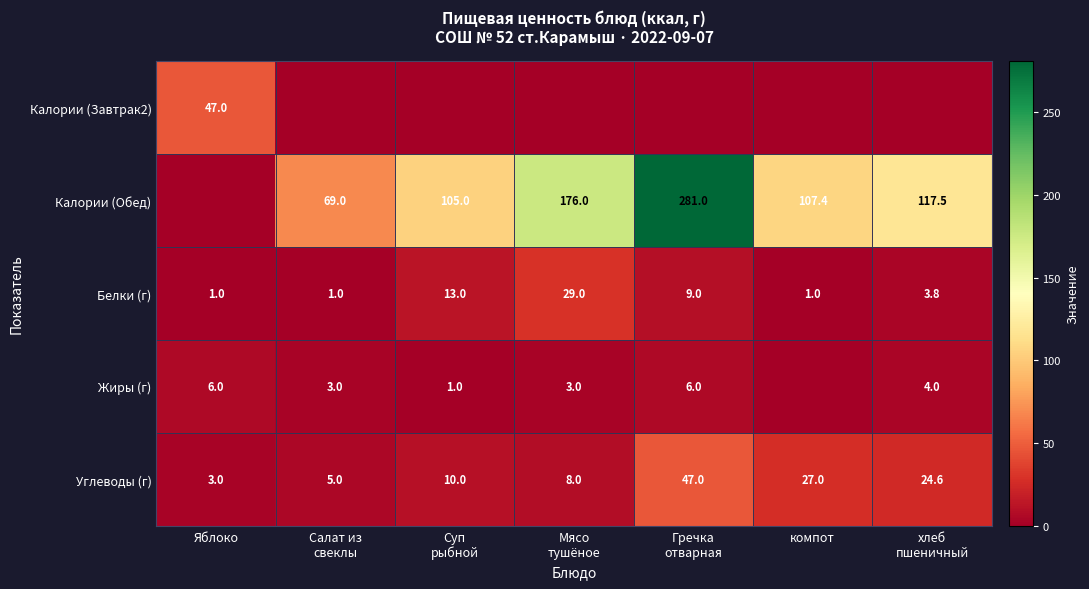

The value of Калории (Обед) at компот is 107.4. True or false?

True